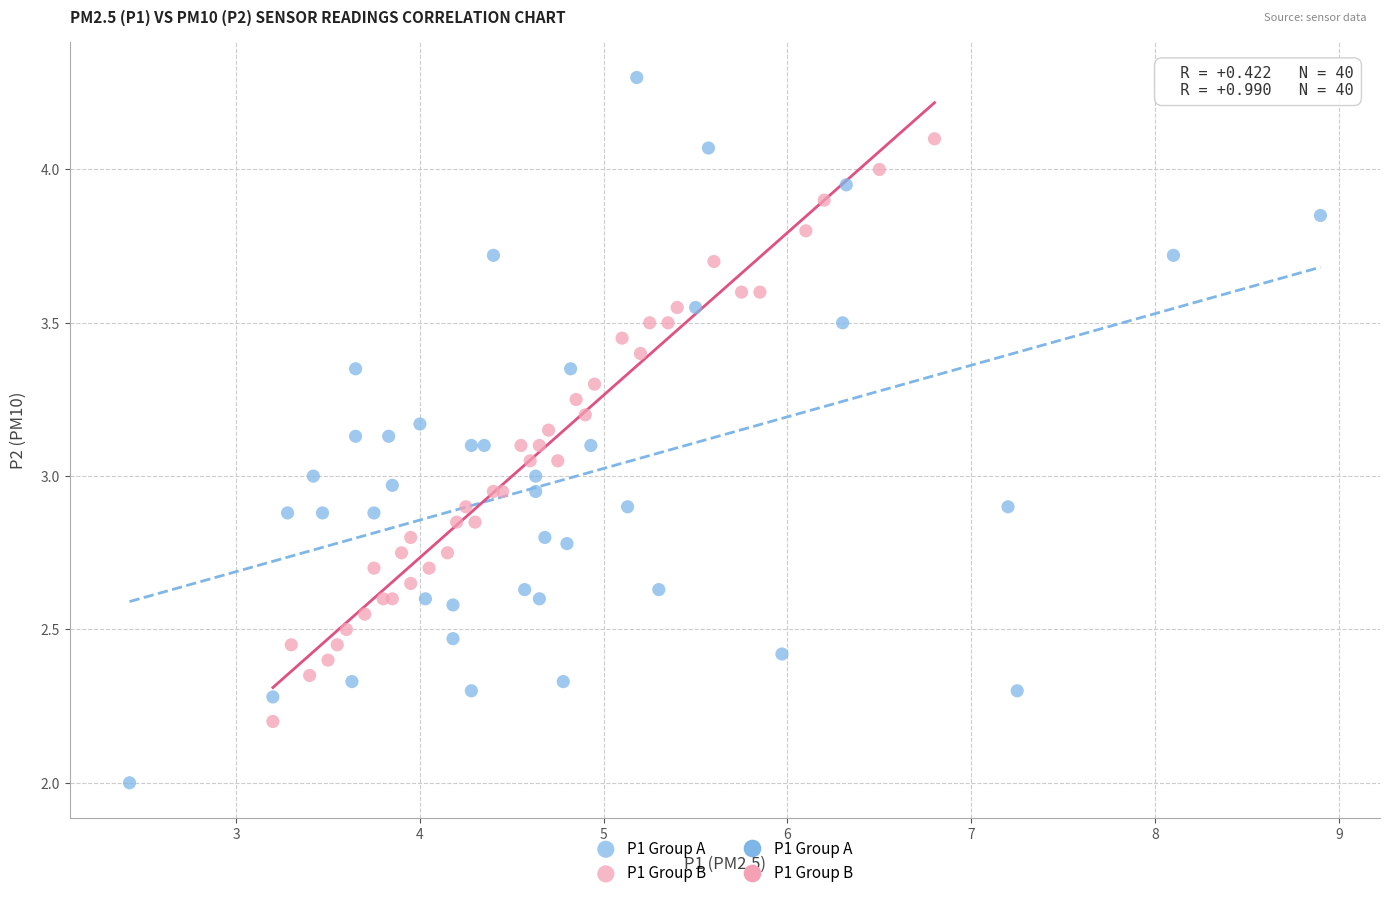

Which series has the widest spread of Y values?

P1 Group A